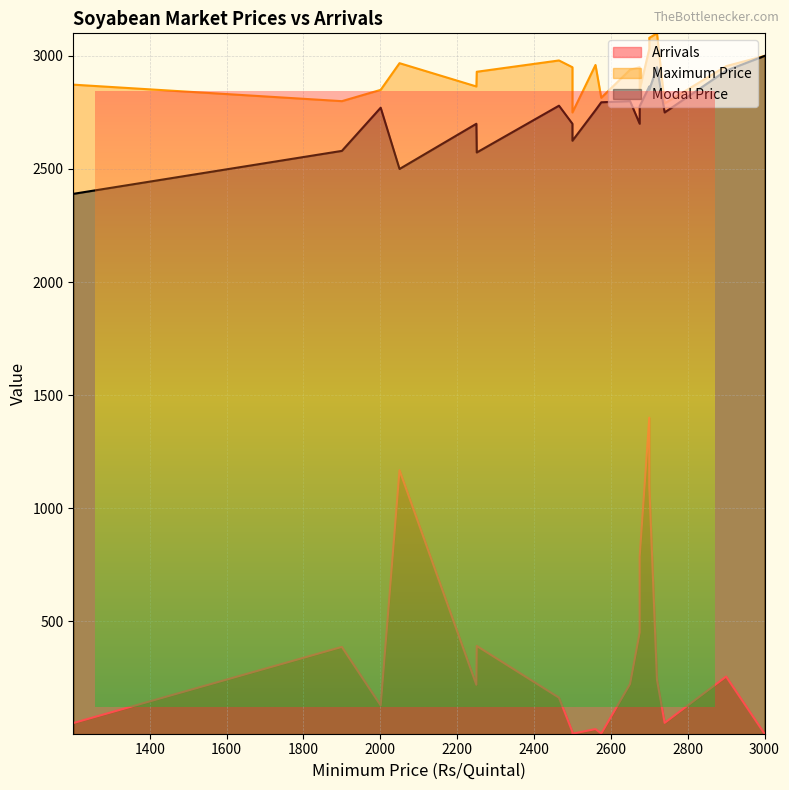

List the series in order of their peak value, highest first.

Maximum Price, Modal Price, Arrivals